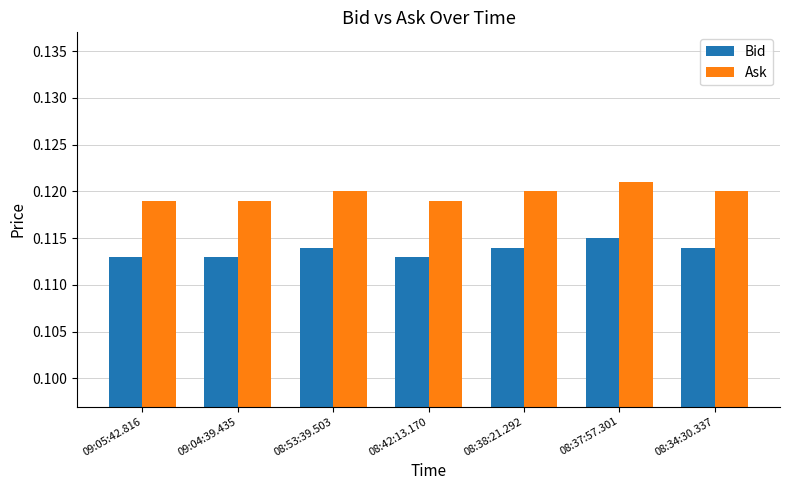

Which category has the highest value in the Bid series?

08:37:57.301